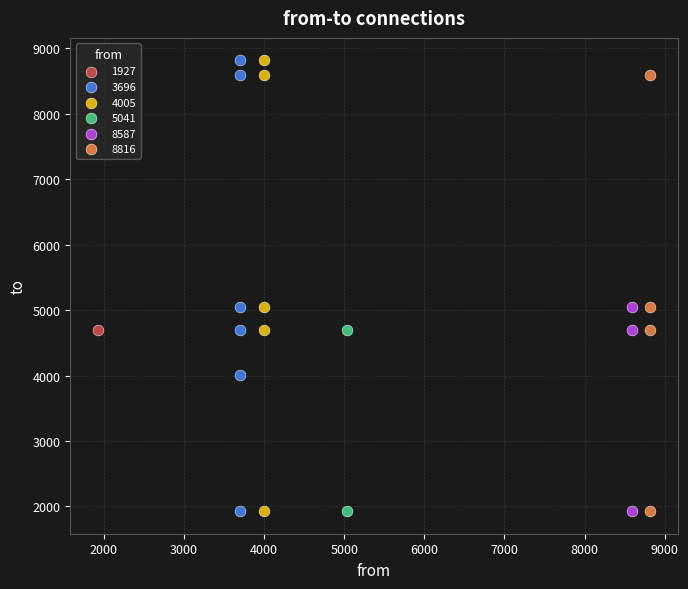

What are all the series names shown in the legend?

1927, 3696, 4005, 5041, 8587, 8816